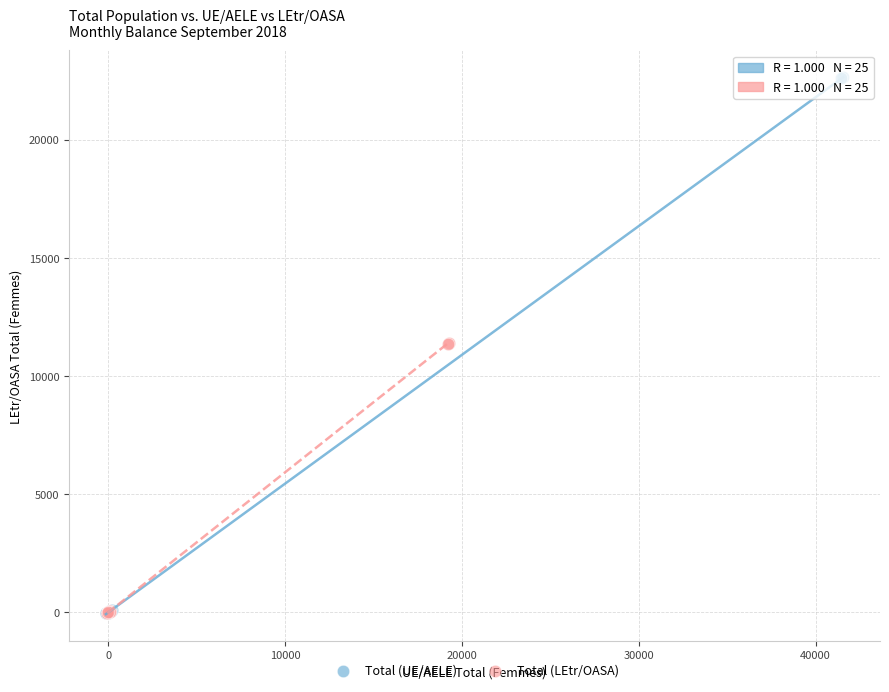

Which series reaches the maximum Y coordinate?

Total (UE/AELE)